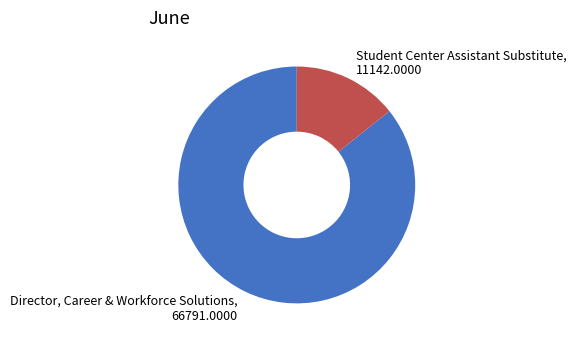

Is Director, Career & Workforce Solutions the majority of the pie?

Yes